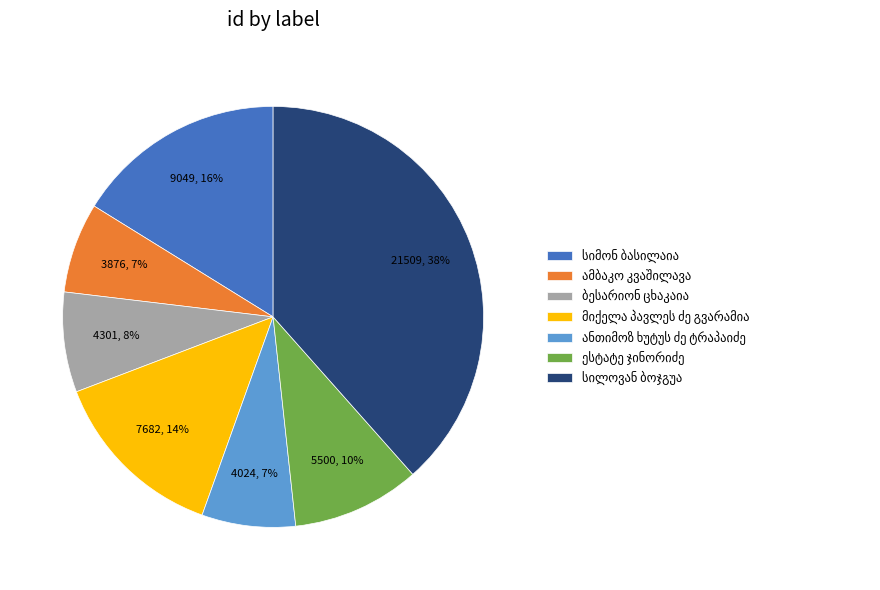

To the nearest percent, what is the average slice percentage?

14%